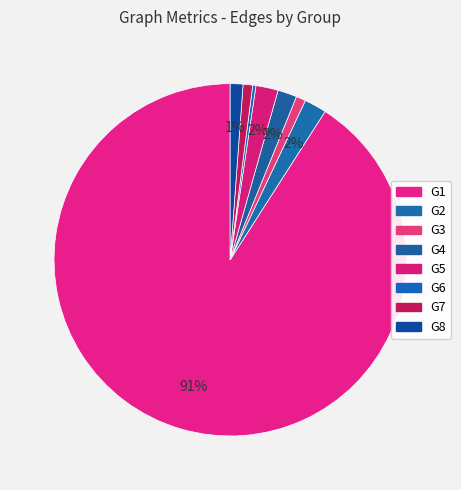

To the nearest percent, what percentage of the pie is G5?

2%